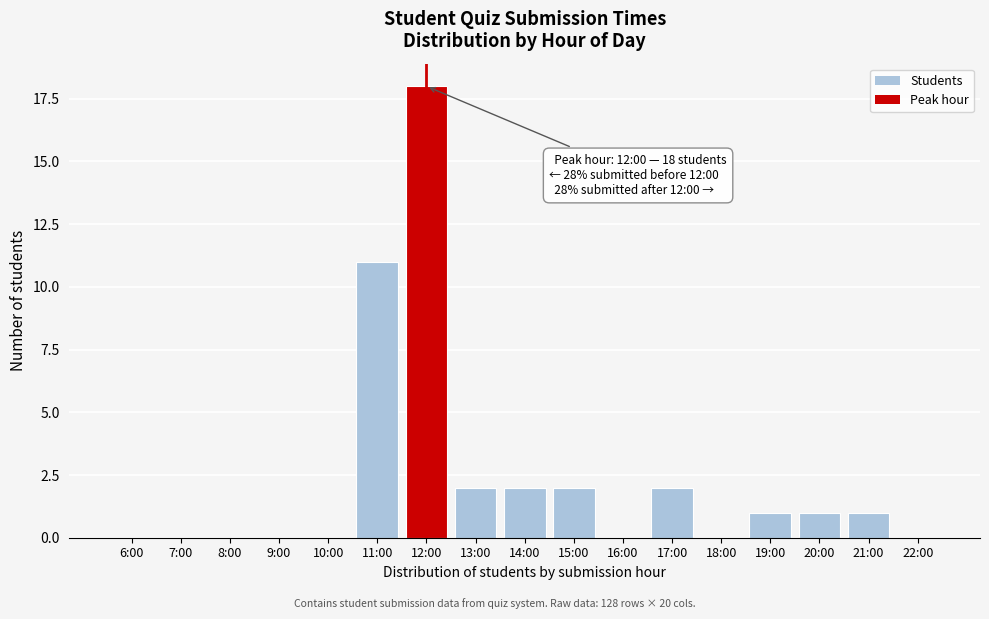

Reading left to right, what are all the values shown in this chart?

6:00=0	7:00=0	8:00=0	9:00=0	10:00=0	11:00=11	12:00=18	13:00=2	14:00=2	15:00=2	16:00=0	17:00=2	18:00=0	19:00=1	20:00=1	21:00=1	22:00=0